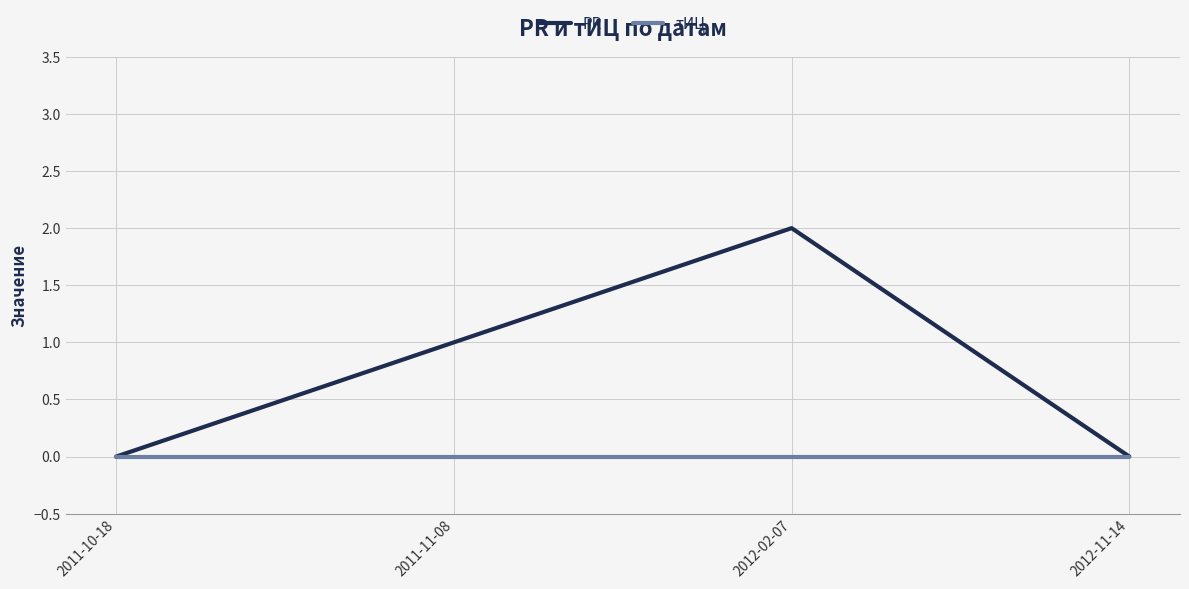

Which series has the largest range (max minus min)?

PR